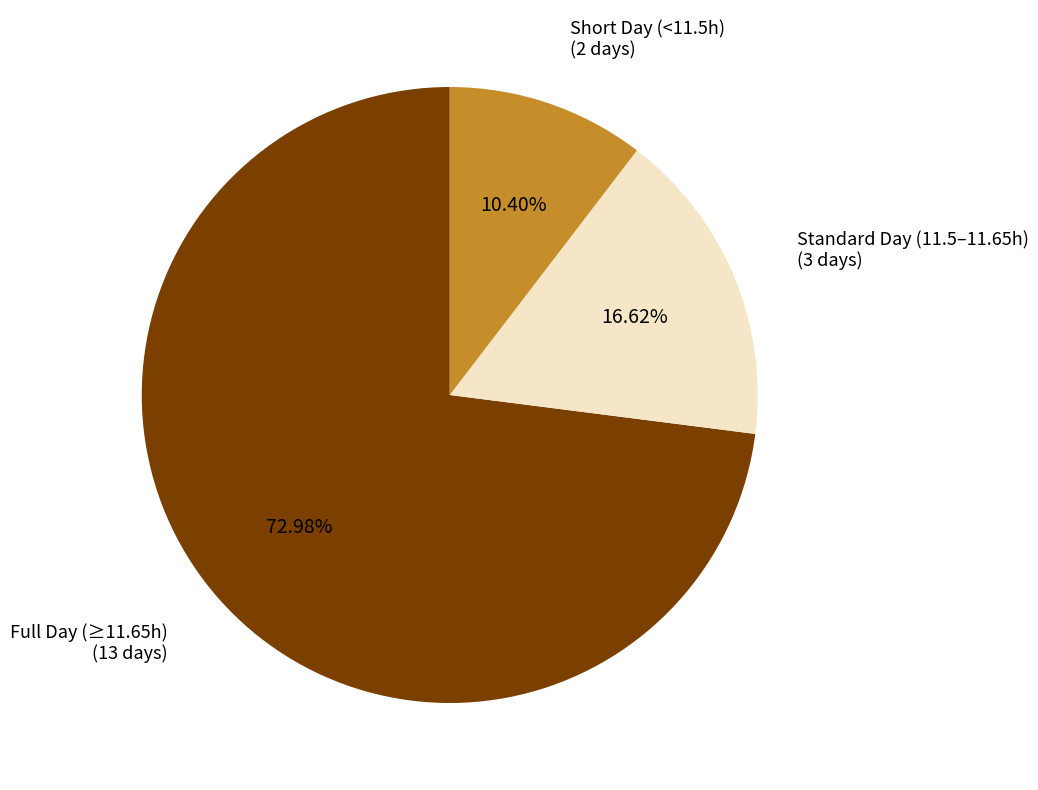

Does any single category account for the majority?

Yes